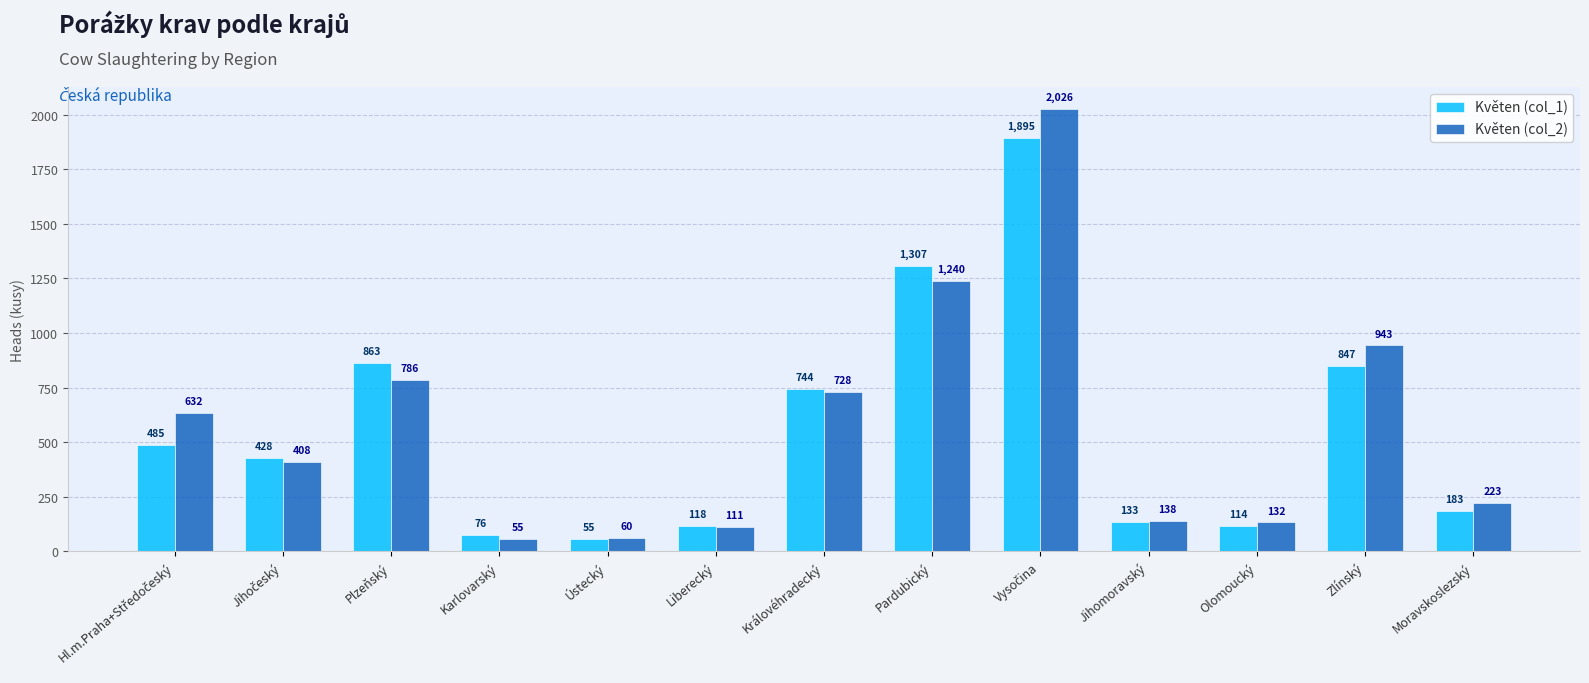

What is the label of the 7th bar from the right?

Královéhradecký